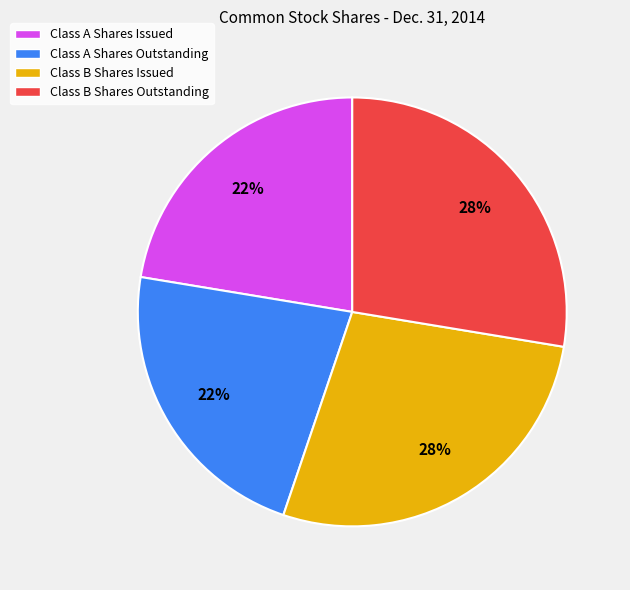

Is it true that Class A Shares Outstanding is 36% of the pie?

False